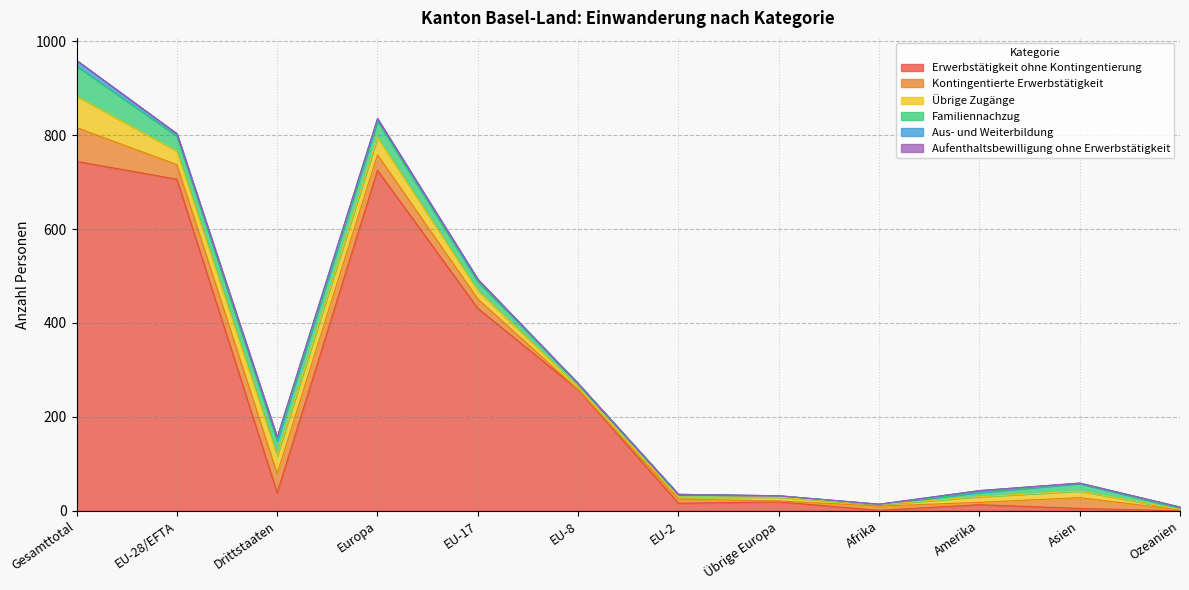

The value of Familiennachzug at Drittstaaten is 32. True or false?

True